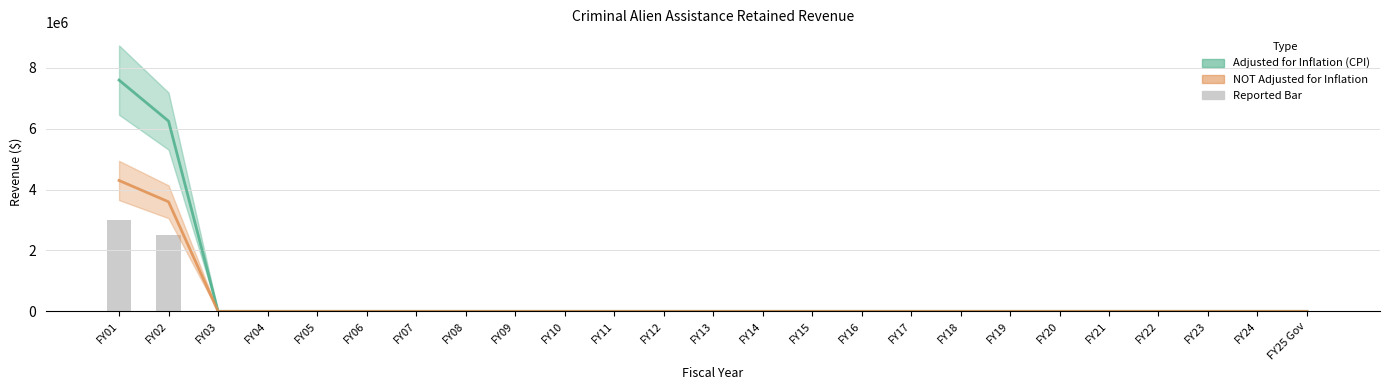

Is it true that NOT adjusted for inflation (line) equals -2730170 at FY15?

False